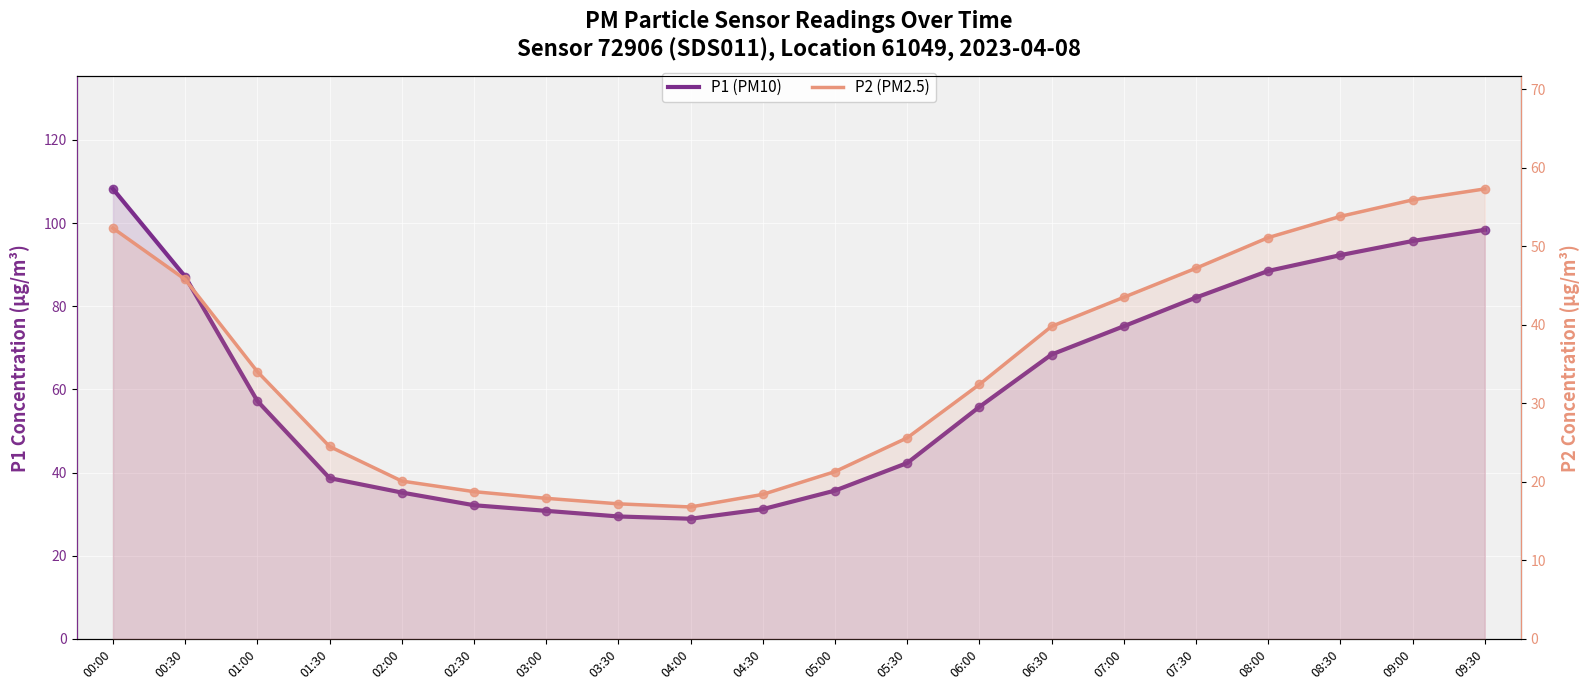

What is the label of the 19th point from the left?

09:00